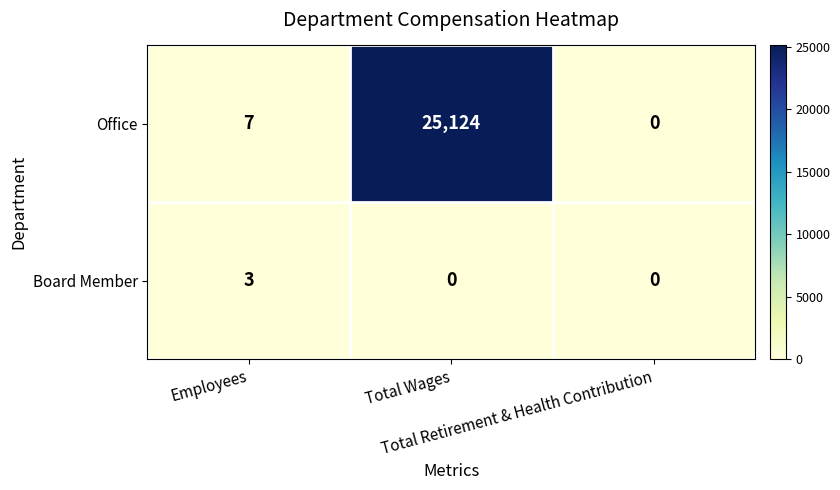

What is the difference between the maximum and minimum values in the Board Member series?

3